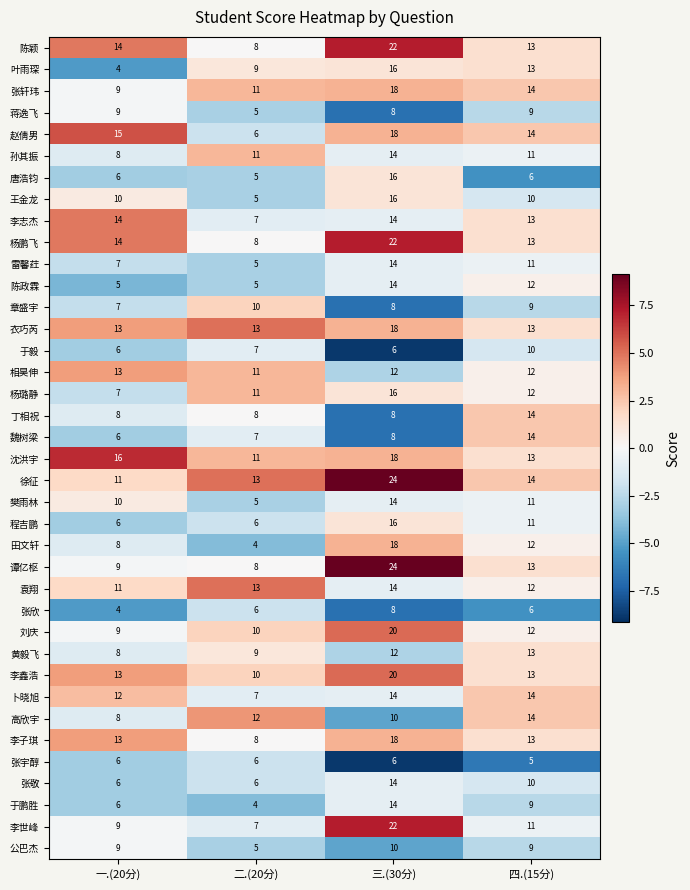

What is the minimum value for 赵倩男?

6